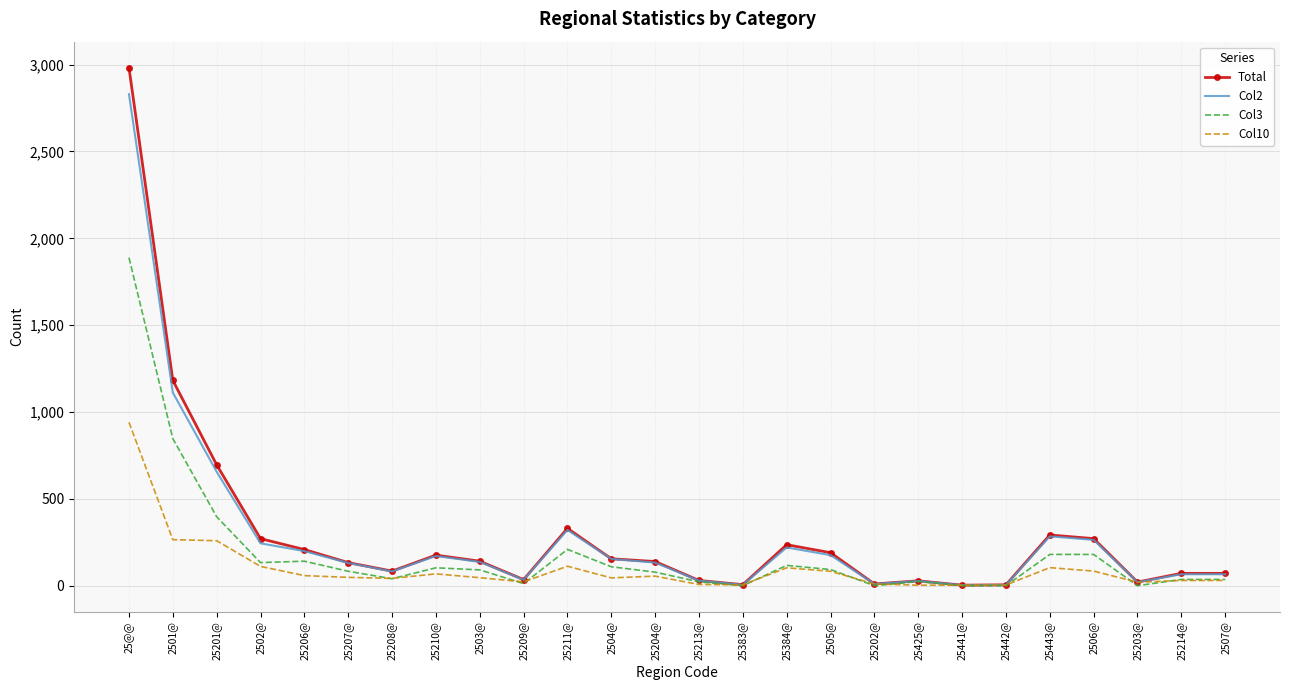

What is the sum of the Col3 values at 2503@ and 25201@?

488